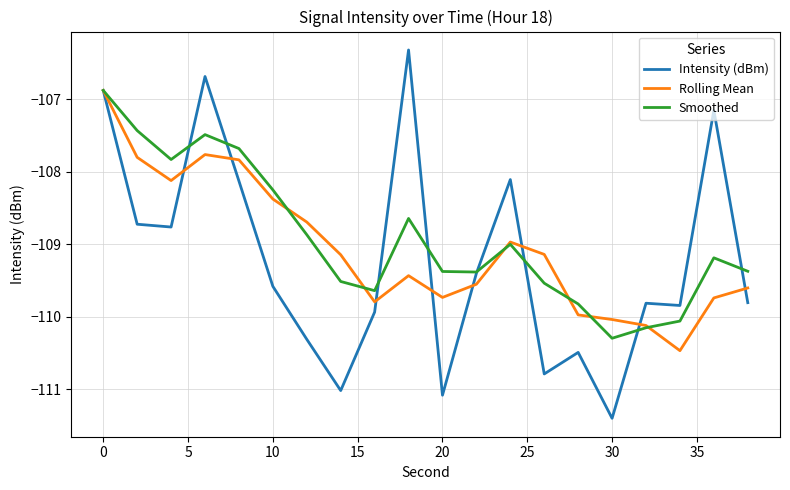

Which series has the largest range (max minus min)?

Intensity (dBm)